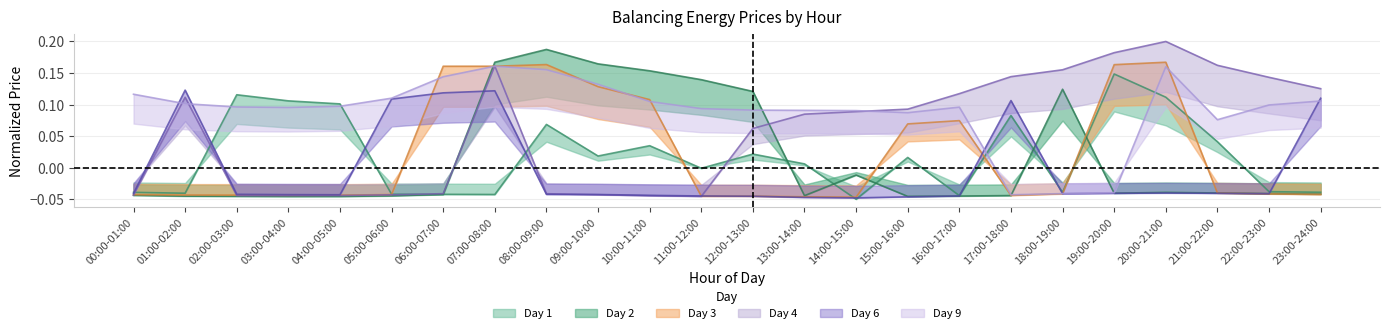

What is the maximum value shown in the chart?

0.2